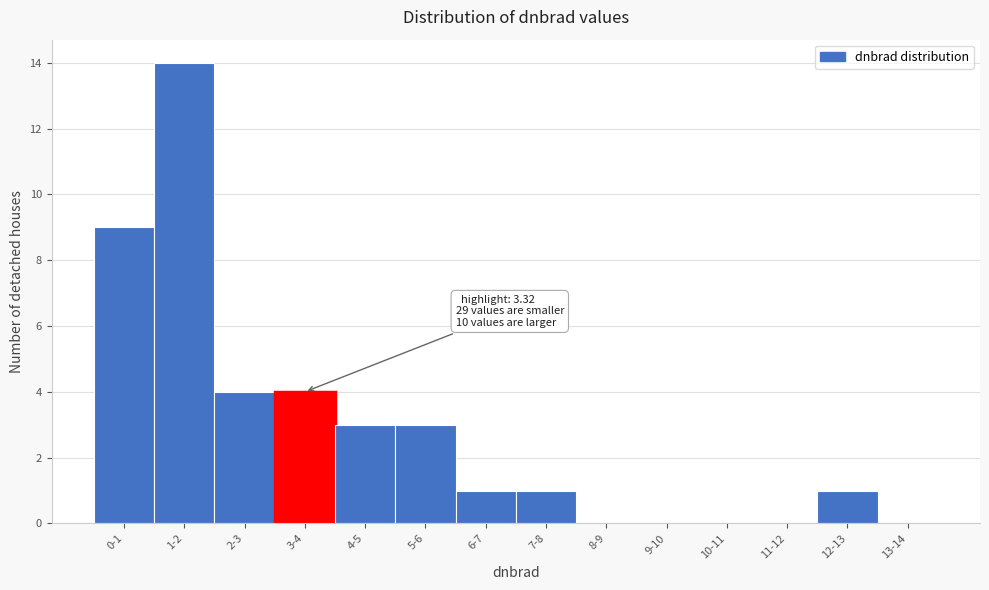

Reading left to right, what are all the values shown in this chart?

0-1=9	1-2=14	2-3=4	3-4=4	4-5=3	5-6=3	6-7=1	7-8=1	8-9=0	9-10=0	10-11=0	11-12=0	12-13=1	13-14=0